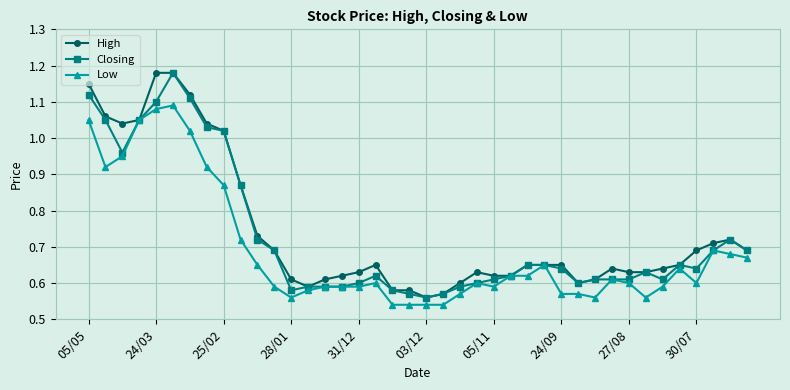

At how many categories does at least one series exceed 1?

9